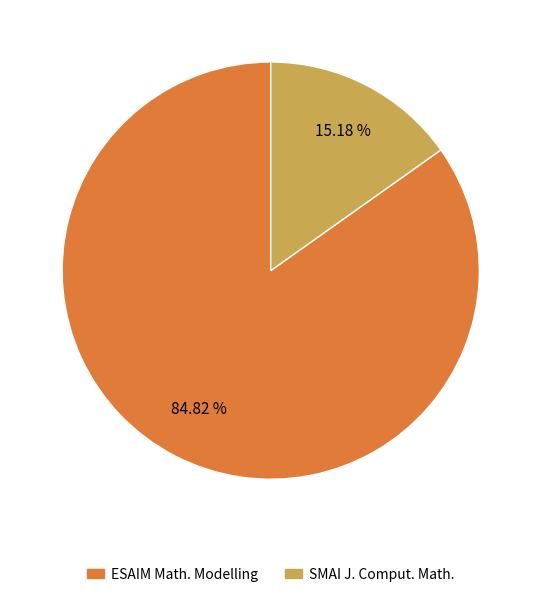

Rank the categories by value from highest to lowest.

ESAIM Math. Modelling, SMAI J. Comput. Math.